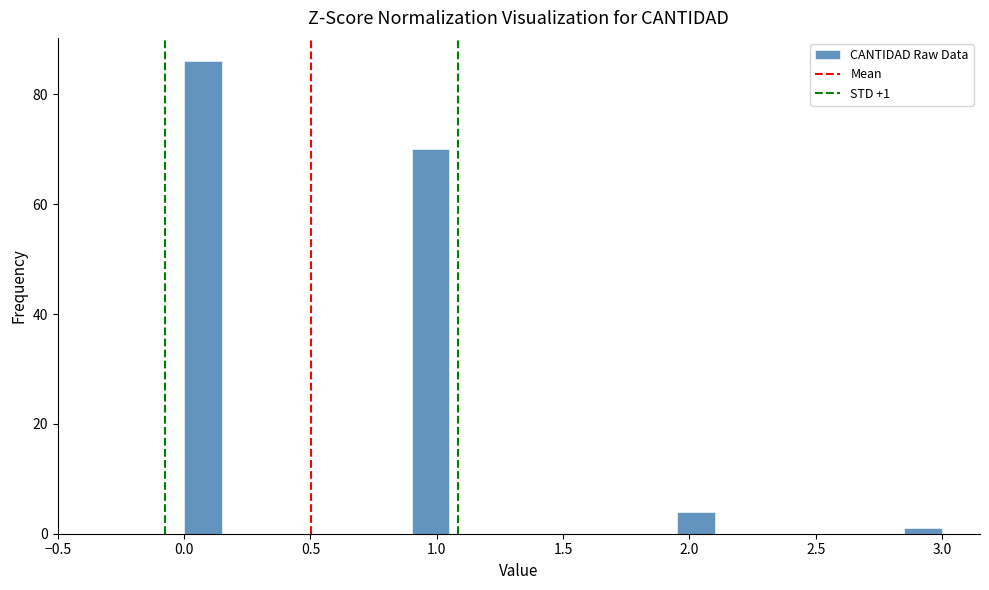

Around what value on the x-axis is the tallest bar? Give the approximate position of its centre, as read against the axis.

0.10